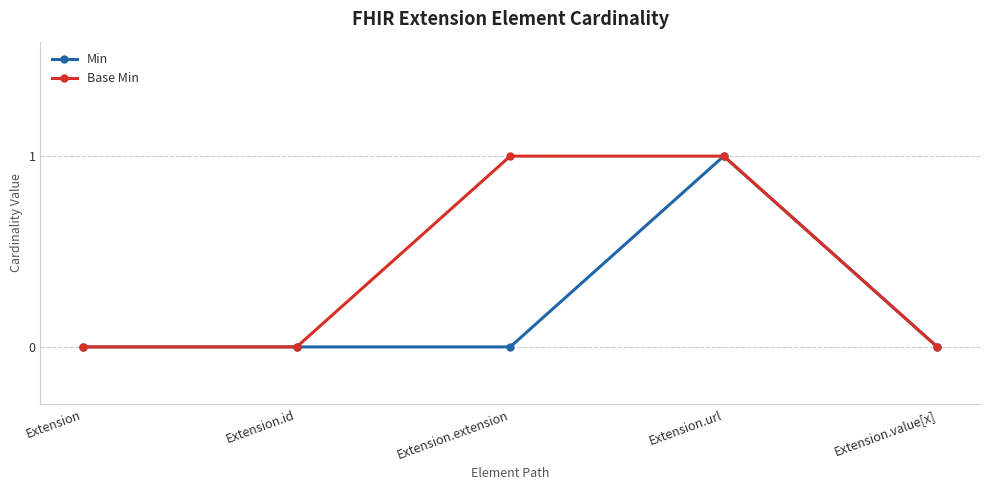

Reading right to left, what are all the values shown in this chart?

Min: 0	1	0	0	0
Base Min: 0	1	1	0	0